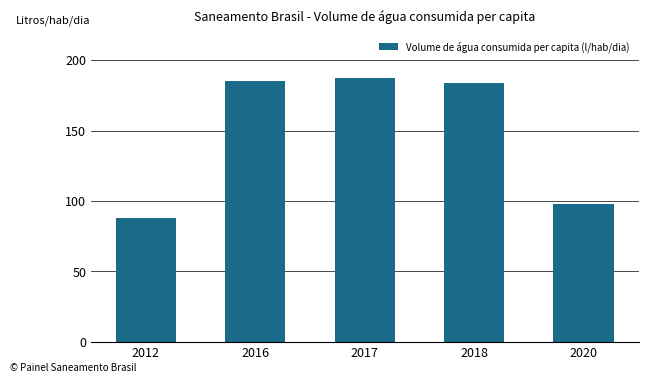

Approximately how many times larger is the value at 2012 compared to 2017?

0.5